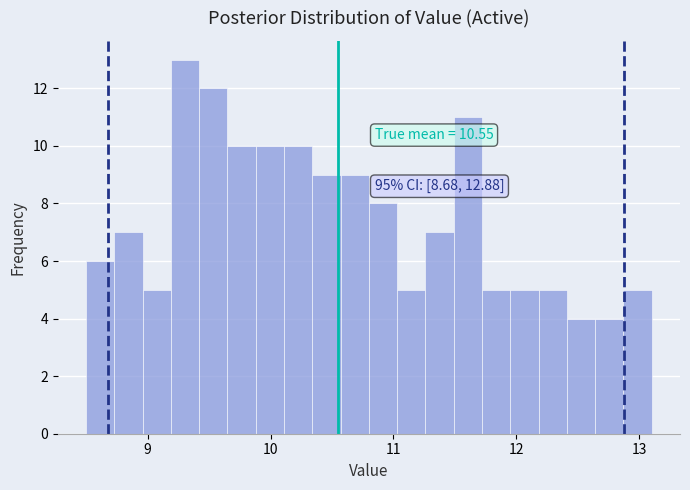

Read against the x-axis, roughly where is the centre of the tallest bar?

9.3